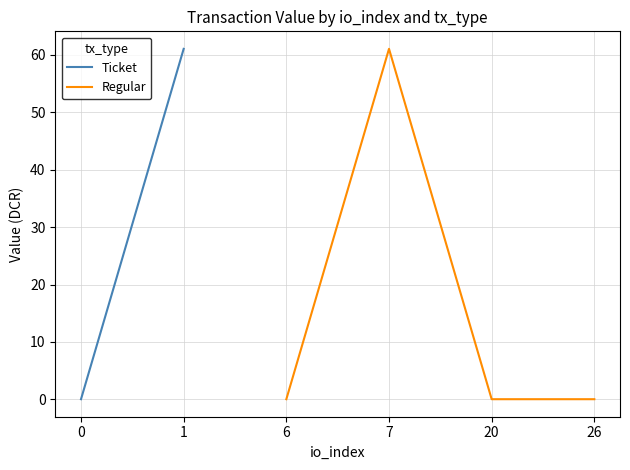

Is it true that Regular equals 0.0 at 26?

True